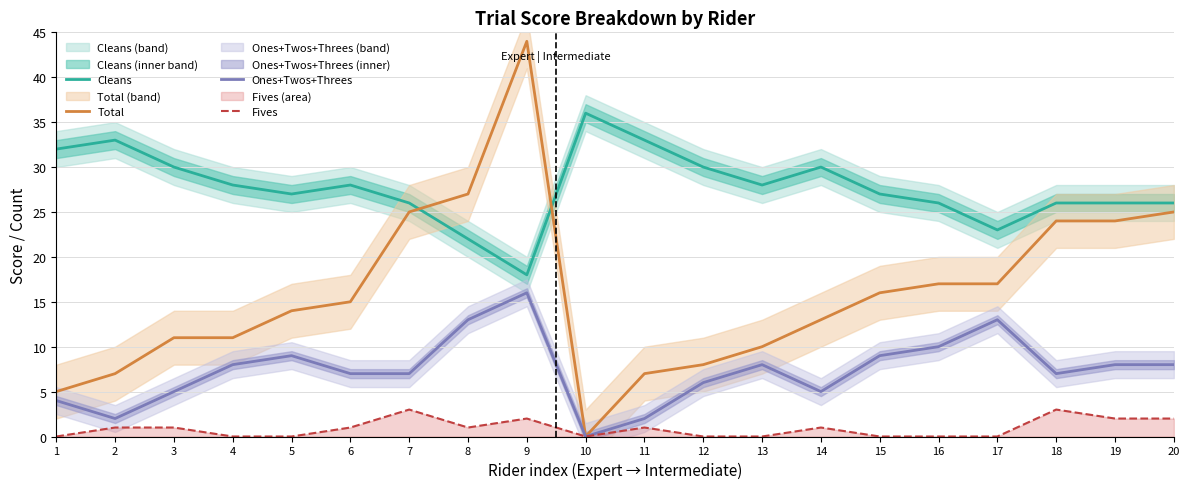

At which category does Fives reach its first local valley?

8